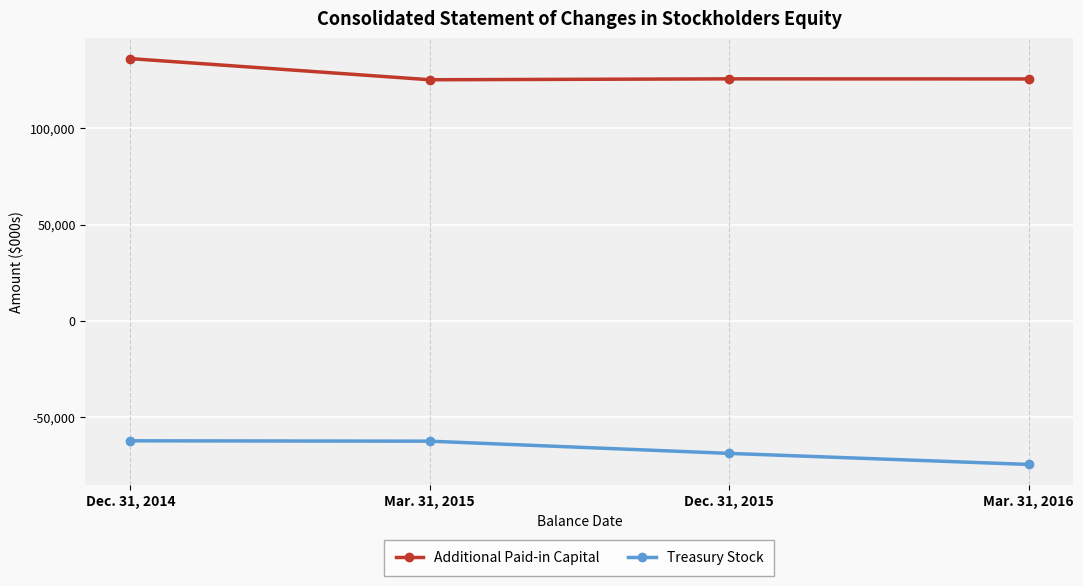

What are all the series names shown in the legend?

Additional Paid-in Capital, Treasury Stock